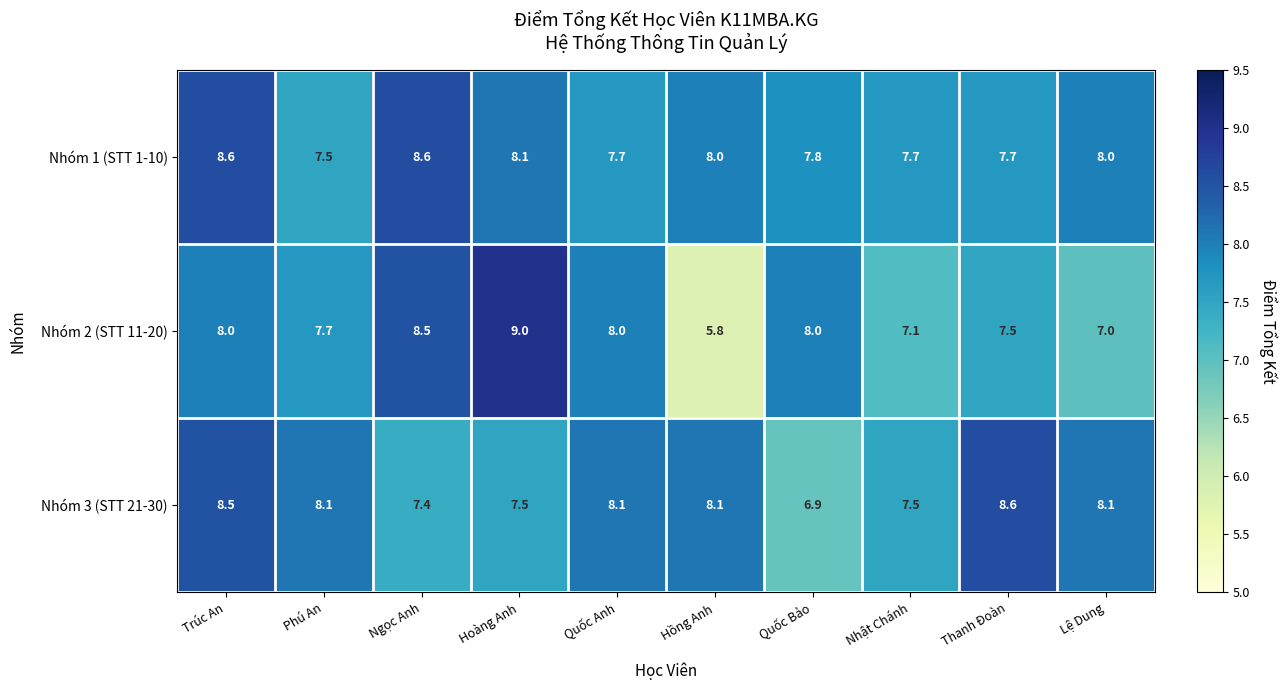

What is the approximate value of Nhóm 2 (STT 11-20) at Nhật Chánh?

7.1